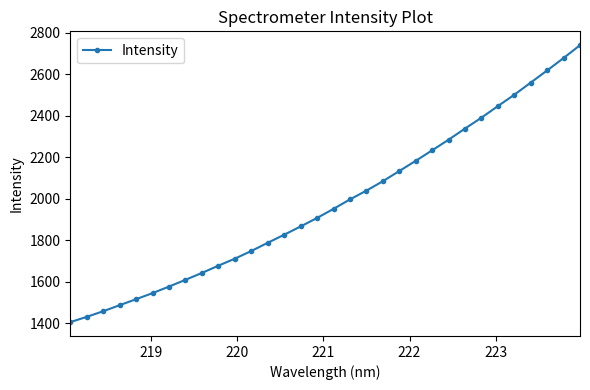

What is the difference between the second highest and second lowest values?

1247.5